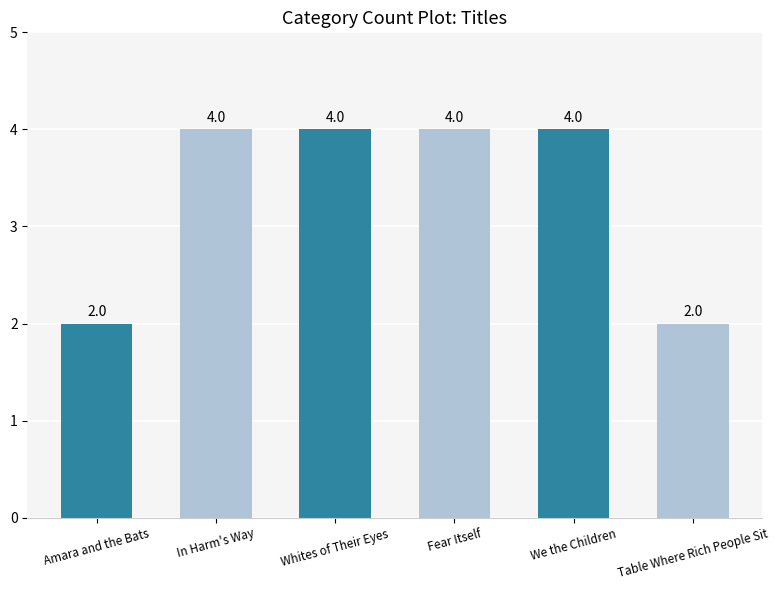

Reading left to right, extract all data points from this chart.

2	4	4	4	4	2